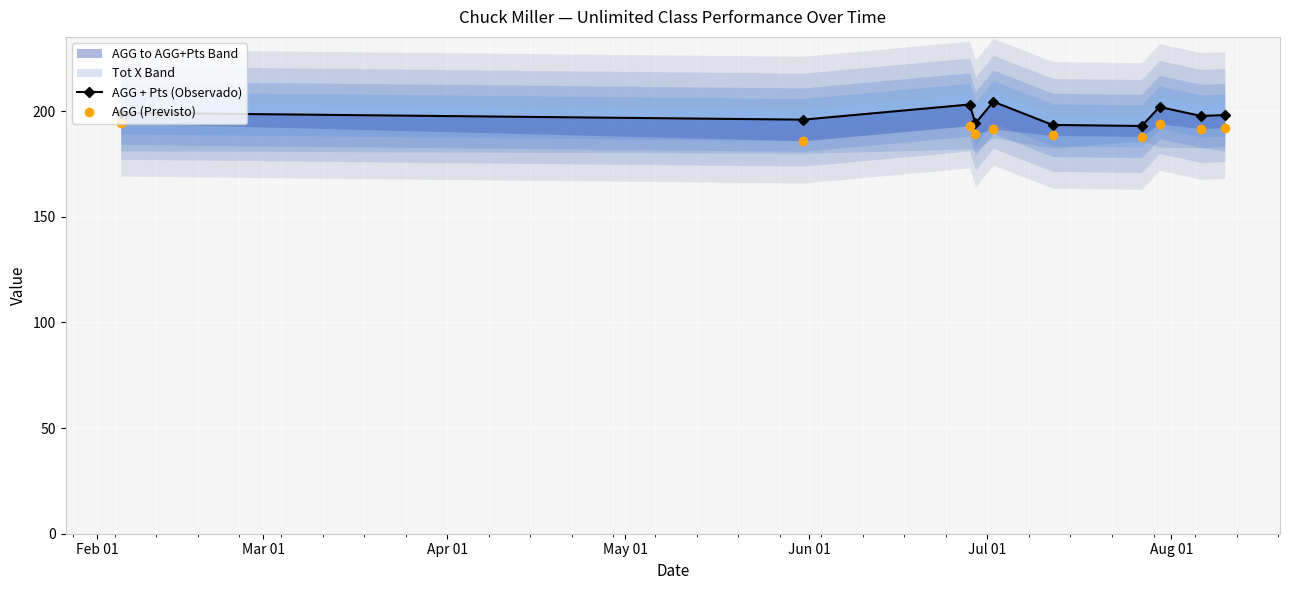

Which series has the largest total across all categories?

AGG + Pts (Observado)